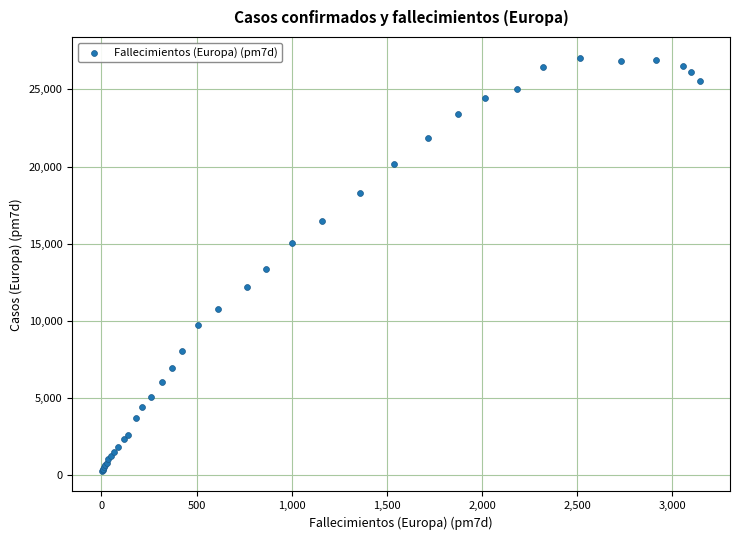

What Y value in the scatter plot is closest to 13668?

13352.6